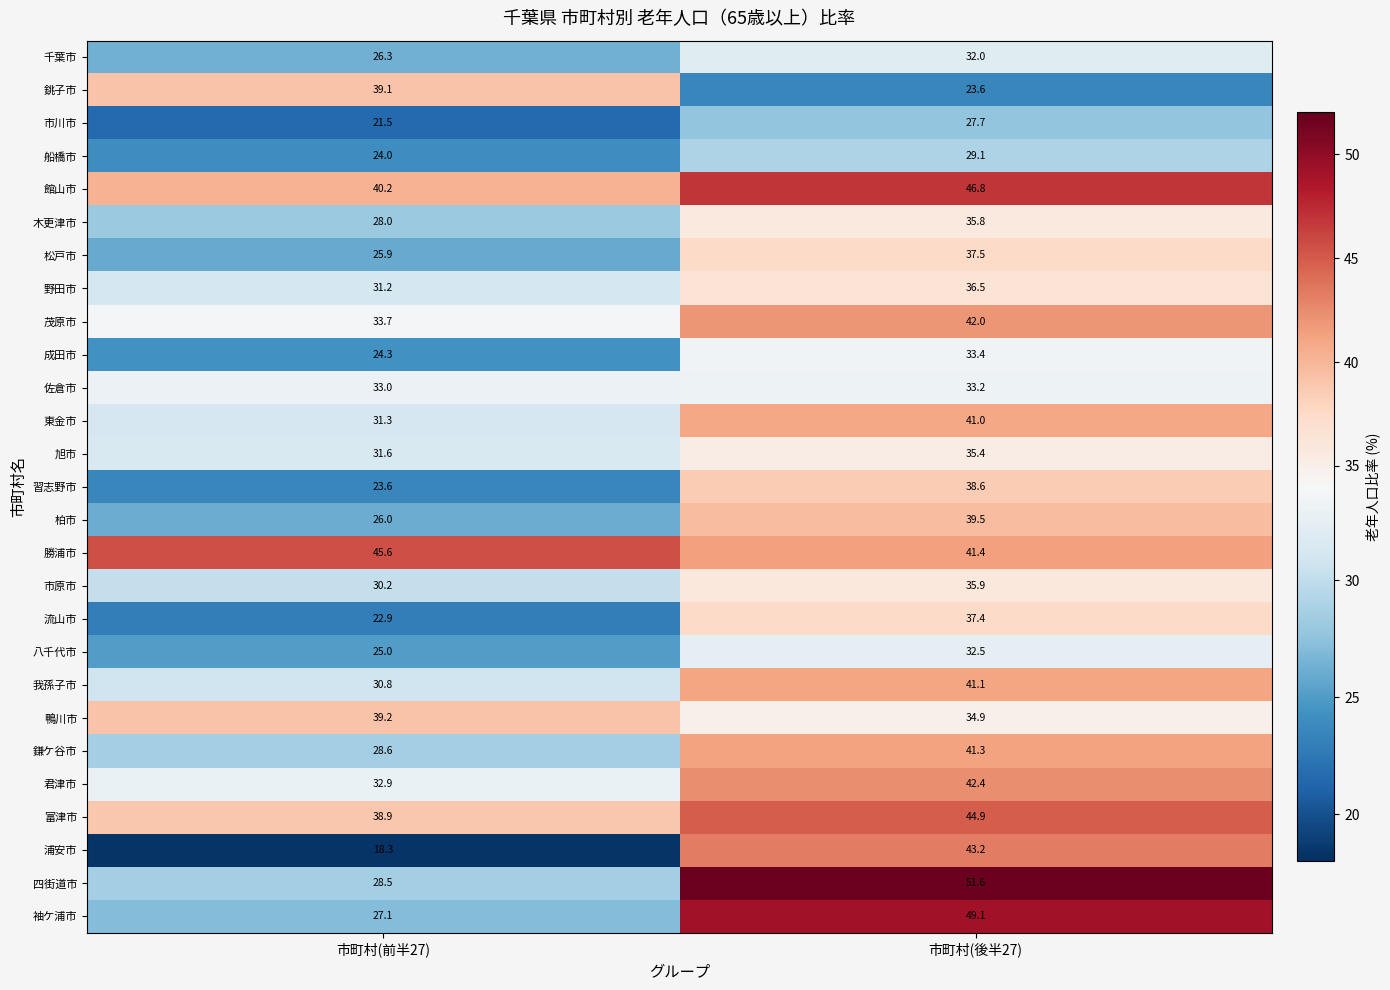

Between 市町村(前半27) and 市町村(後半27), which series saw the biggest shift?

浦安市